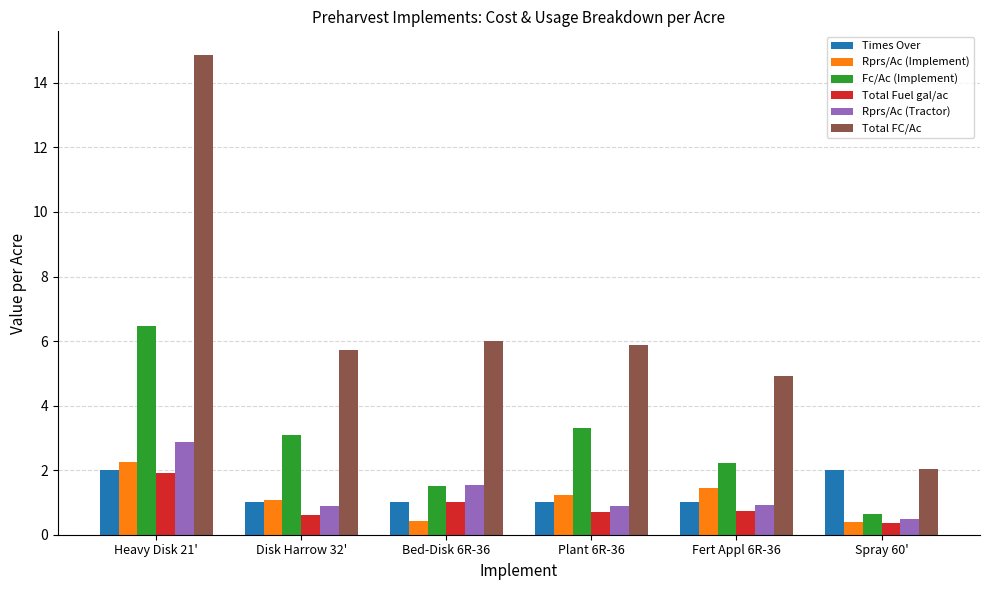

What is the maximum value shown in the chart?

14.9